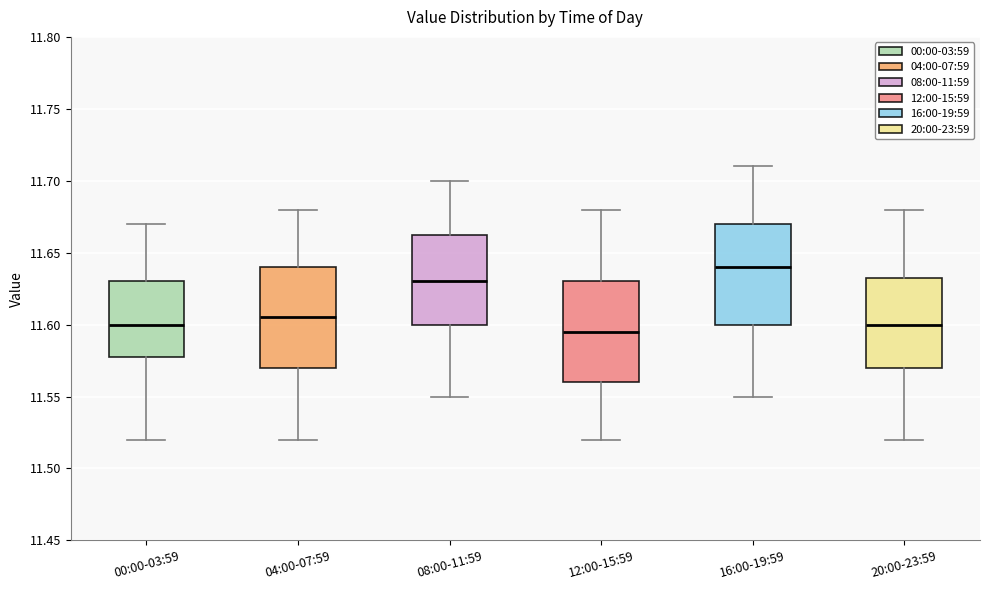

Which box has the highest median line?

16:00-19:59